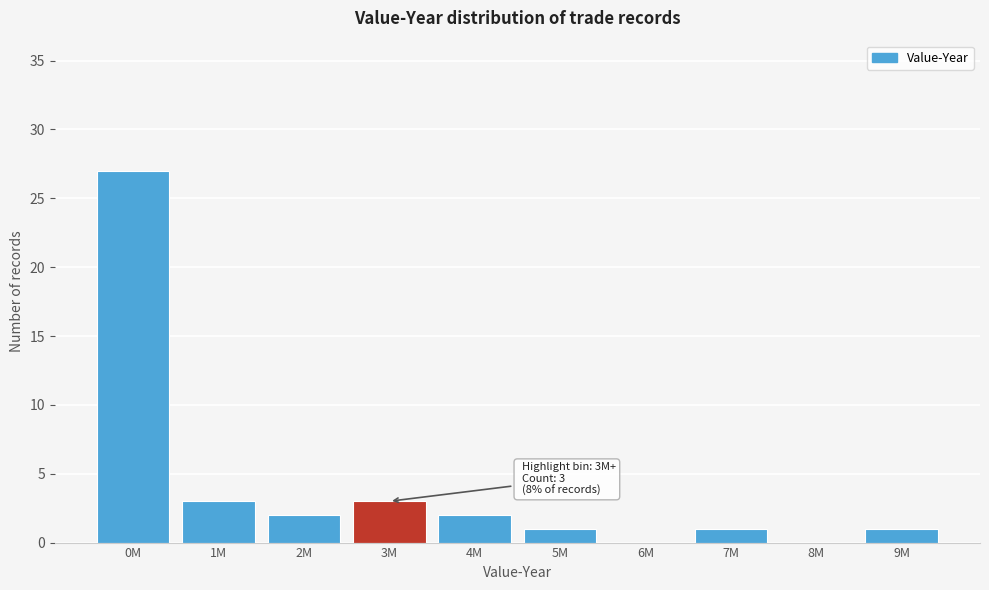

Reading left to right, transcribe all the data shown in this chart.

0M=27	1M=3	2M=2	3M=3	4M=2	5M=1	6M=0	7M=1	8M=0	9M=1